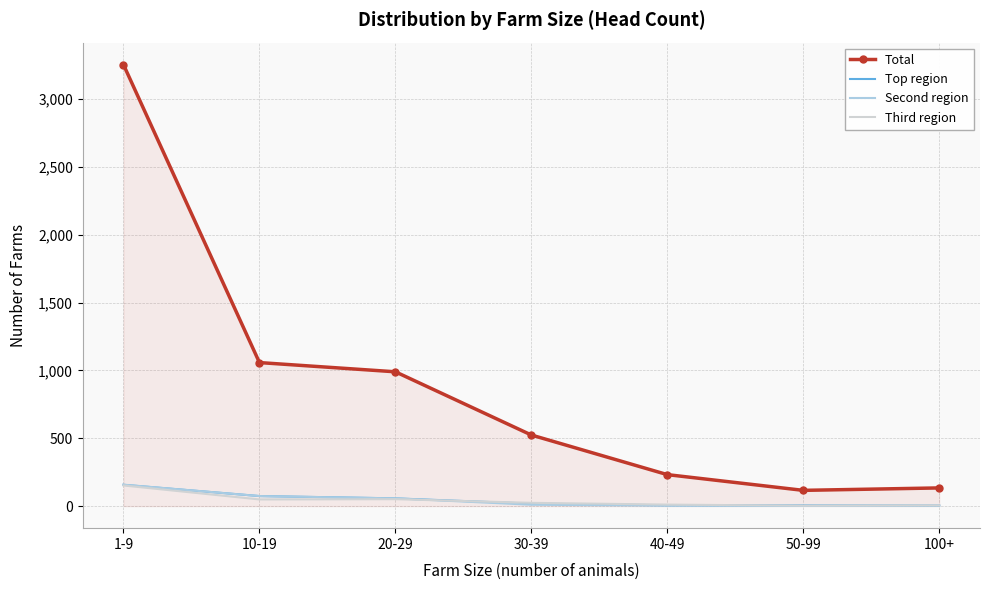

What is the lowest value of the Total series?

116